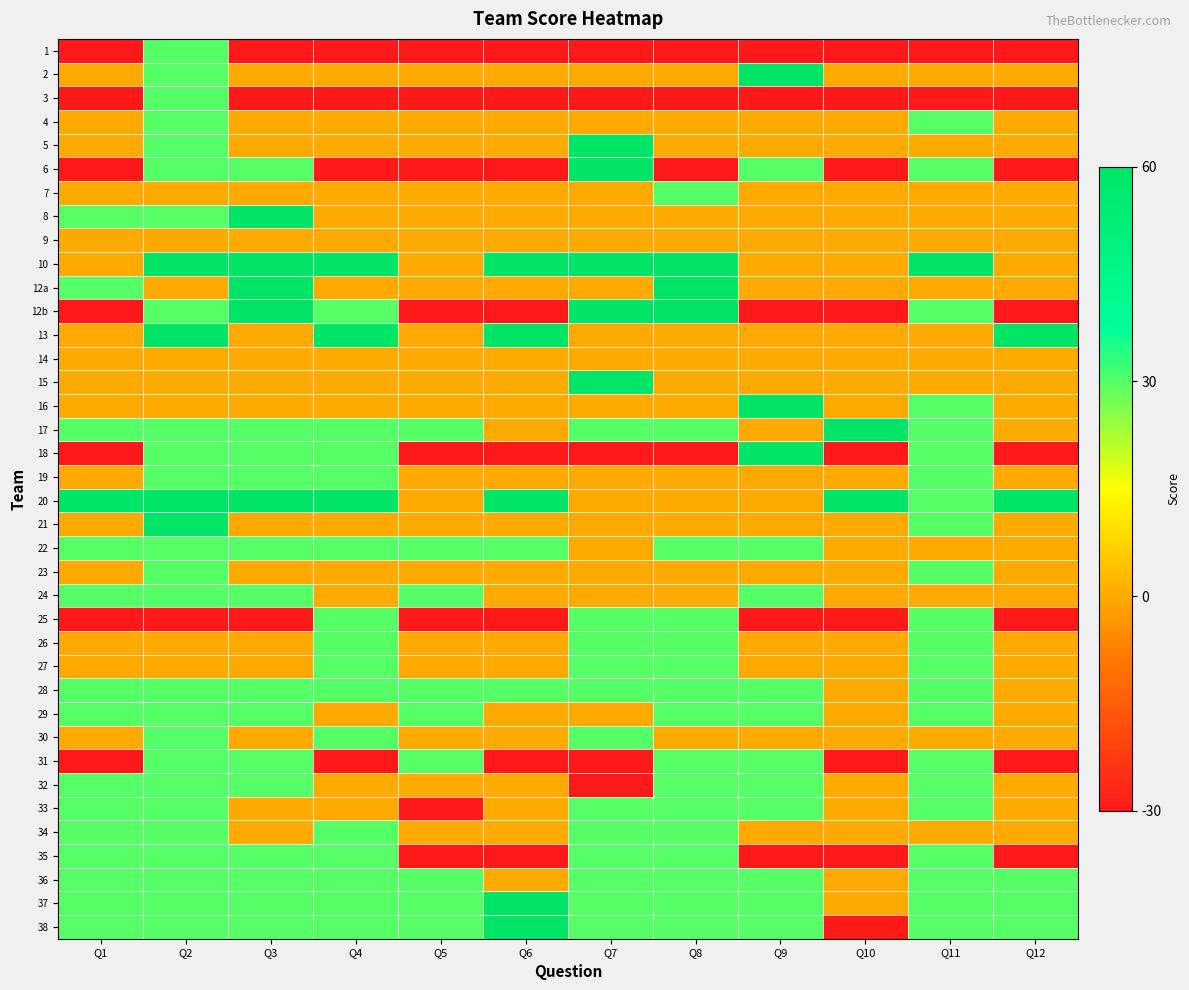

How many categories are shown in the chart?

12